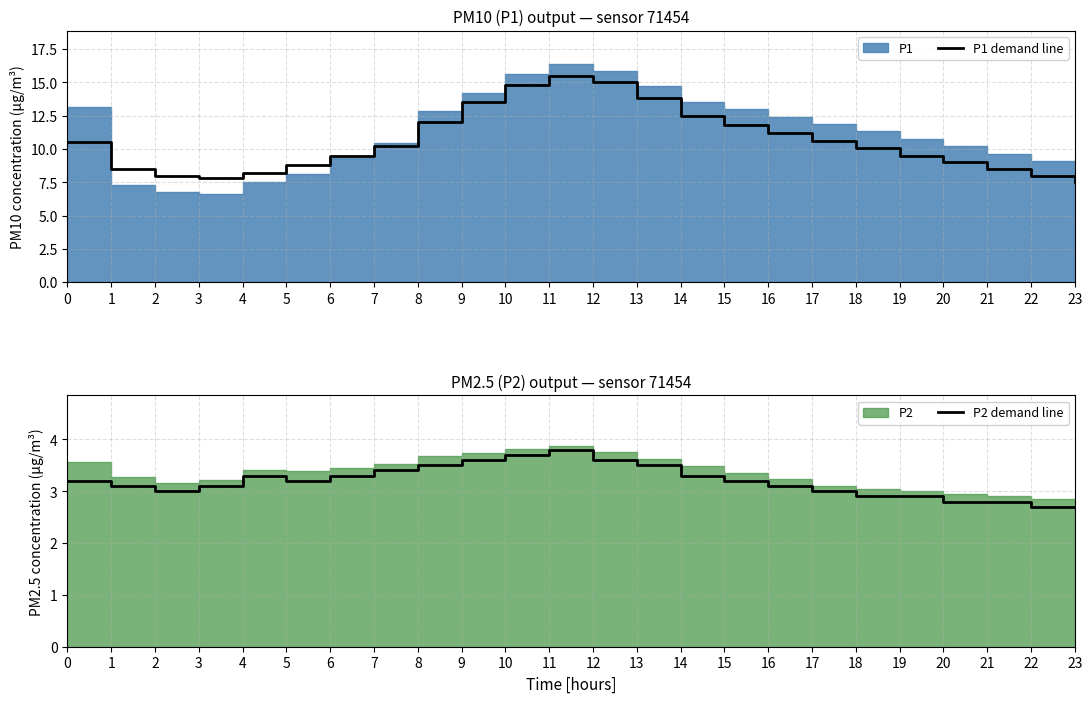

Reading left to right, extract all data points from this chart.

P1 demand line: 0=10.5	1=8.5	2=8.0	3=7.8	4=8.2	5=8.8	6=9.5	7=10.2	8=12.0	9=13.5	10=14.8	11=15.5	12=15.0	13=13.8	14=12.5	15=11.8	16=11.2	17=10.6	18=10.1	19=9.5	20=9.0	21=8.5	22=8.0	23=7.5
P2 demand line: 0=3.2	1=3.1	2=3.0	3=3.1	4=3.3	5=3.2	6=3.3	7=3.4	8=3.5	9=3.6	10=3.7	11=3.8	12=3.6	13=3.5	14=3.3	15=3.2	16=3.1	17=3.0	18=2.9	19=2.9	20=2.8	21=2.8	22=2.7	23=2.7